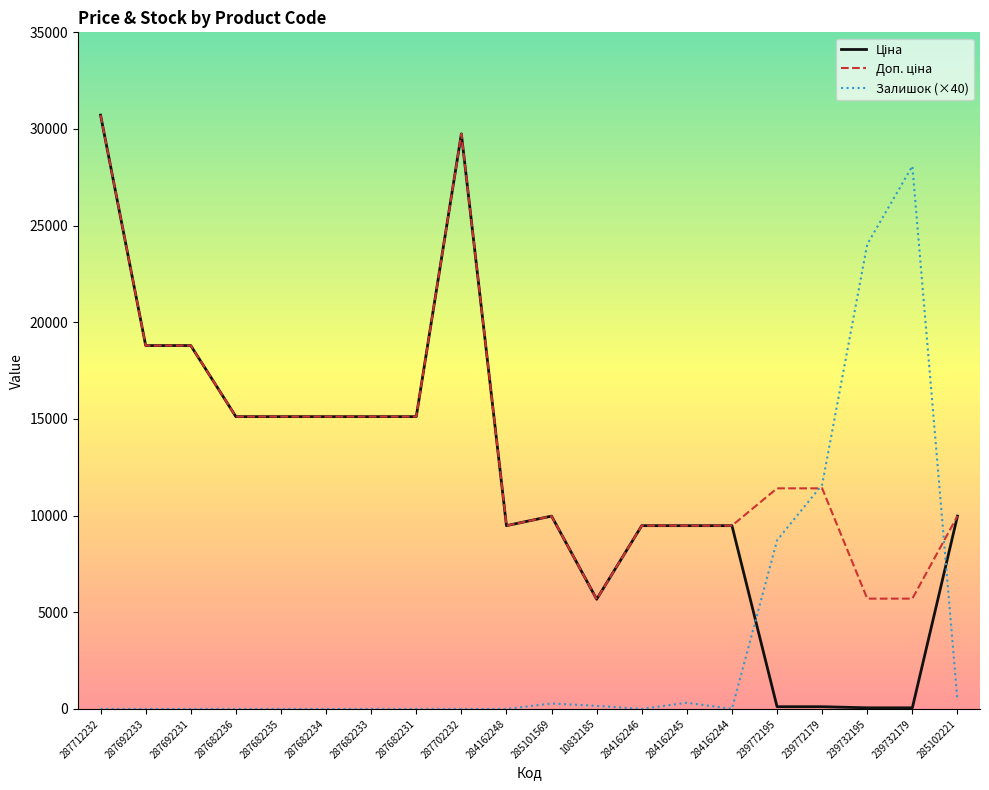

True or false: Залишок (×40) has a value of -14751.5 at 287692233.

False